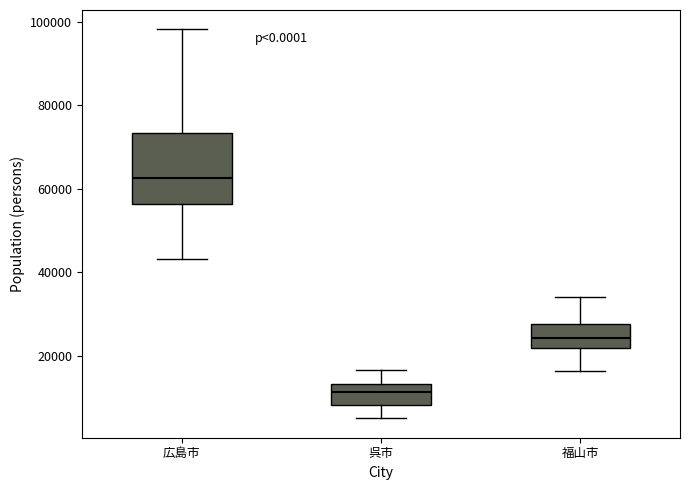

Reading left to right, read every box against the y-axis: the position of its median line, the range the box covers, and the ends of its whiskers. The values are not printed on the chart, so give them approximately, as read against the axis.

広島市: median 62000, box 56000 to 74000, whiskers 44000 to 98000
呉市: median 12000, box 8000 to 14000, whiskers 6000 to 16000
福山市: median 24000, box 22000 to 28000, whiskers 16000 to 34000